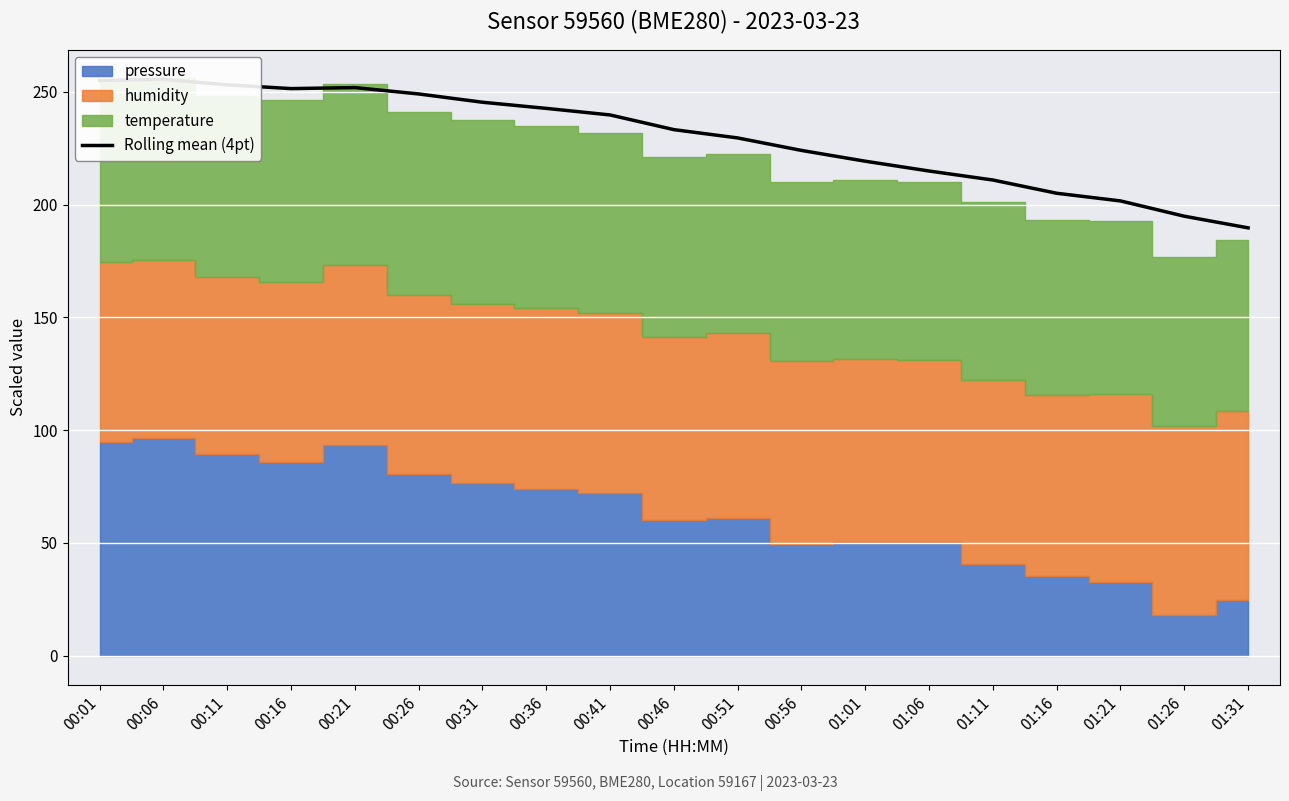

What is the change in value from 01:01 to 01:11?

-8.3